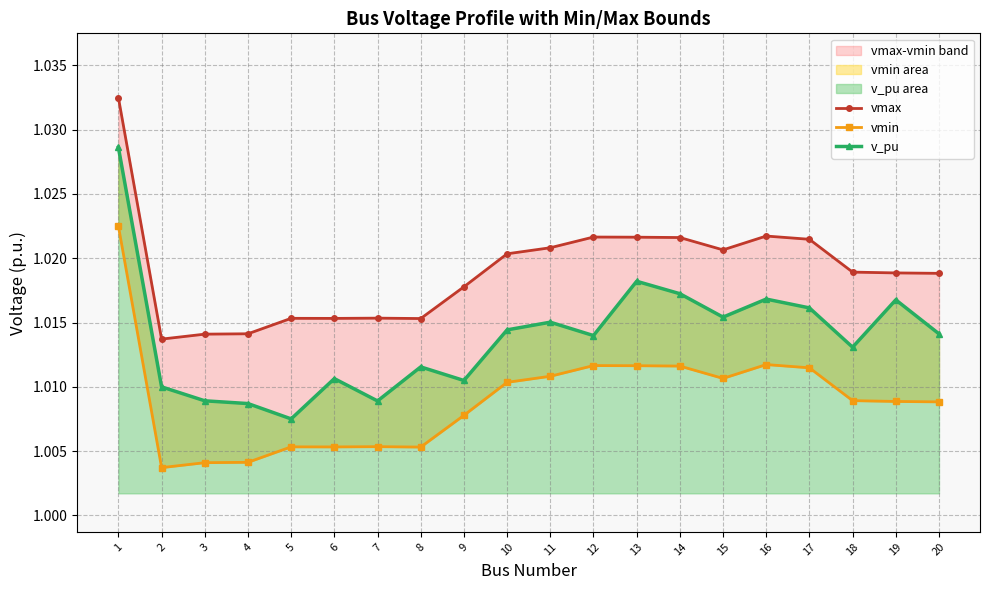

True or false: v_pu has a value of 1.8 at 12.

False